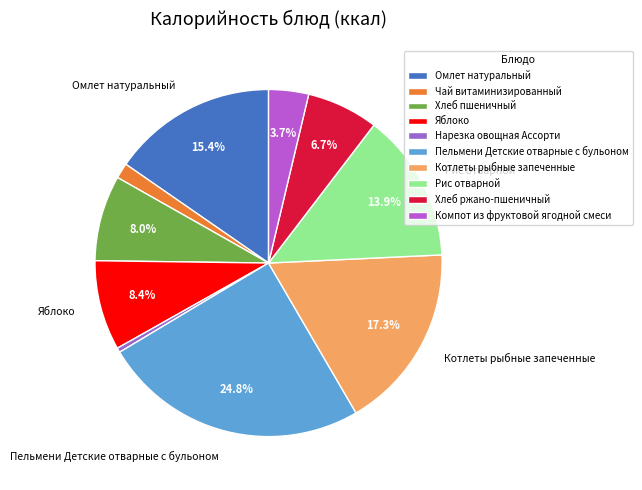

How many segments does this pie chart have?

10